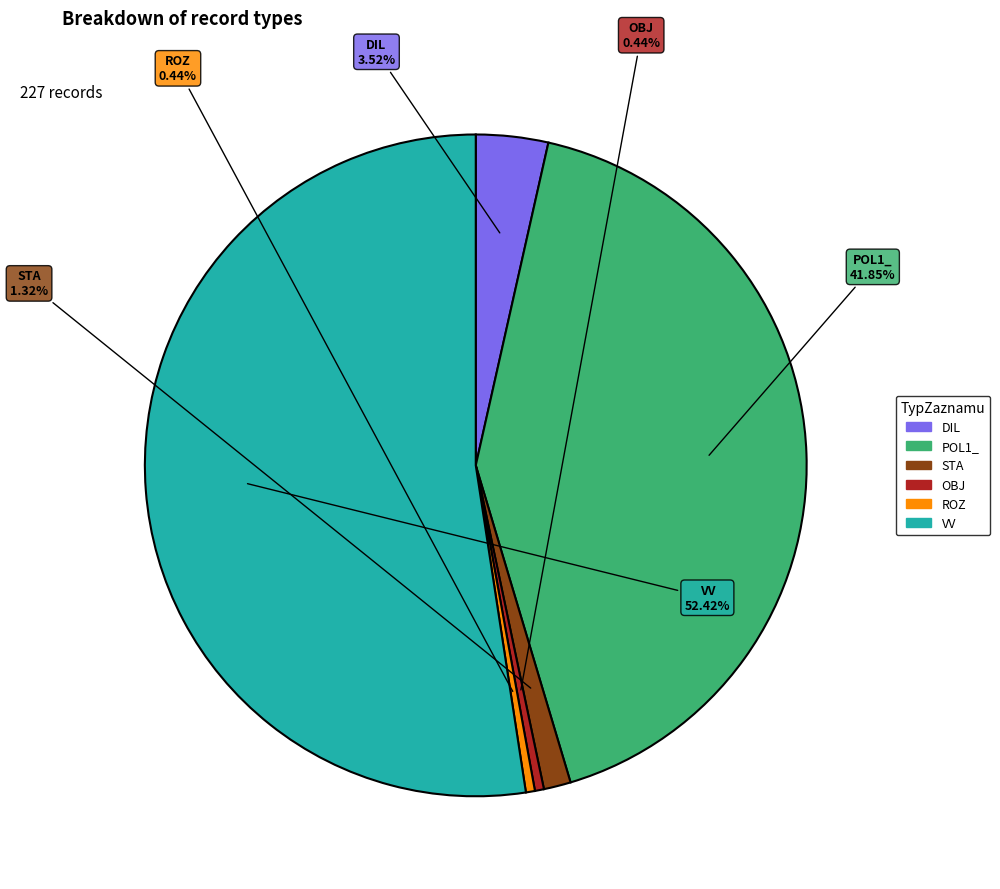

Which slice is the largest?

VV